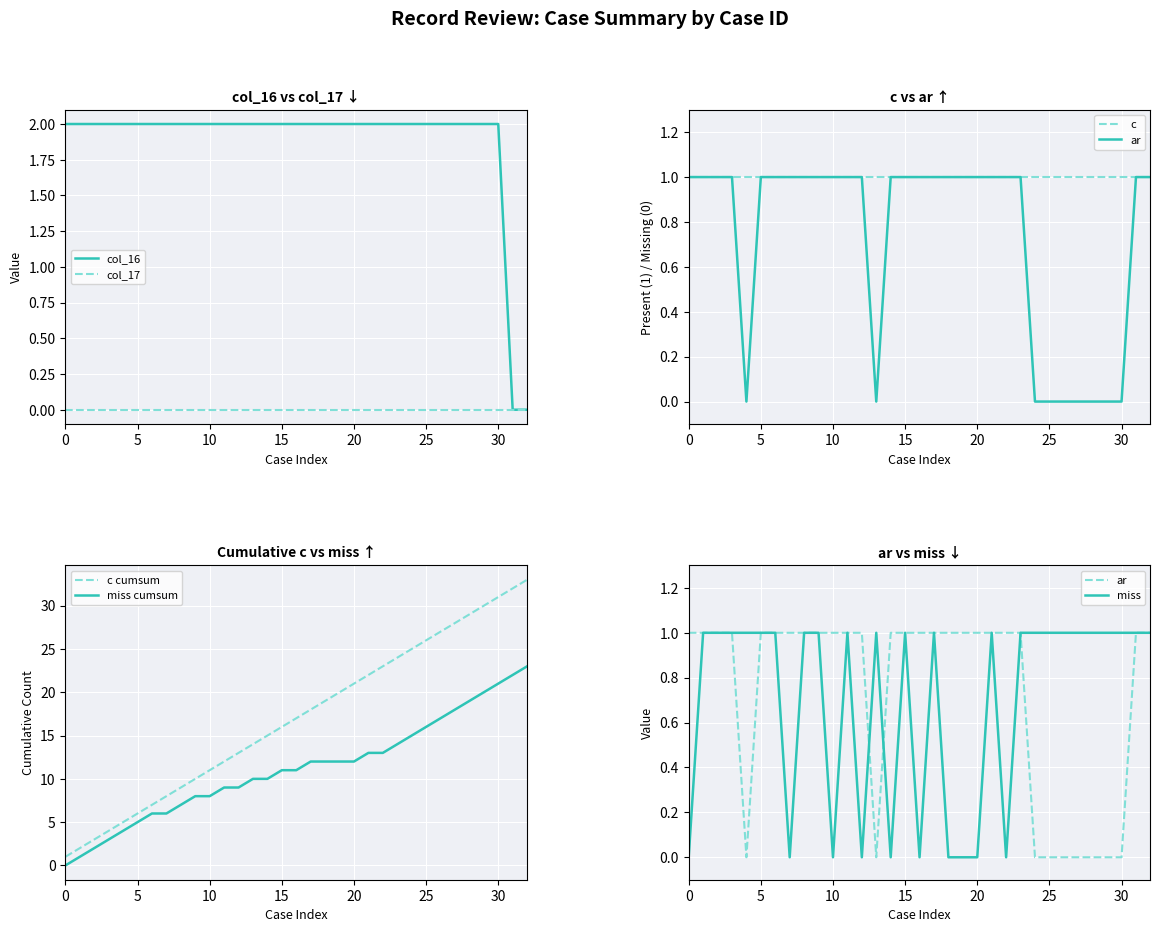

True or false: col_17 has a value of 0 at 0.

True